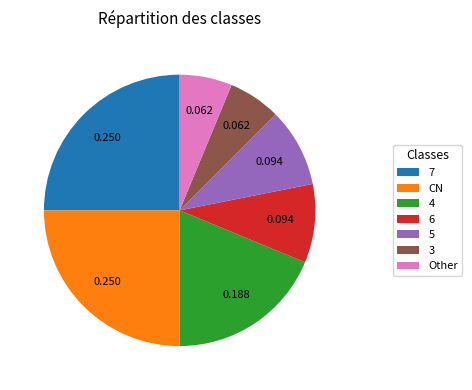

The 3 slice represents 16% of the pie. True or false?

False